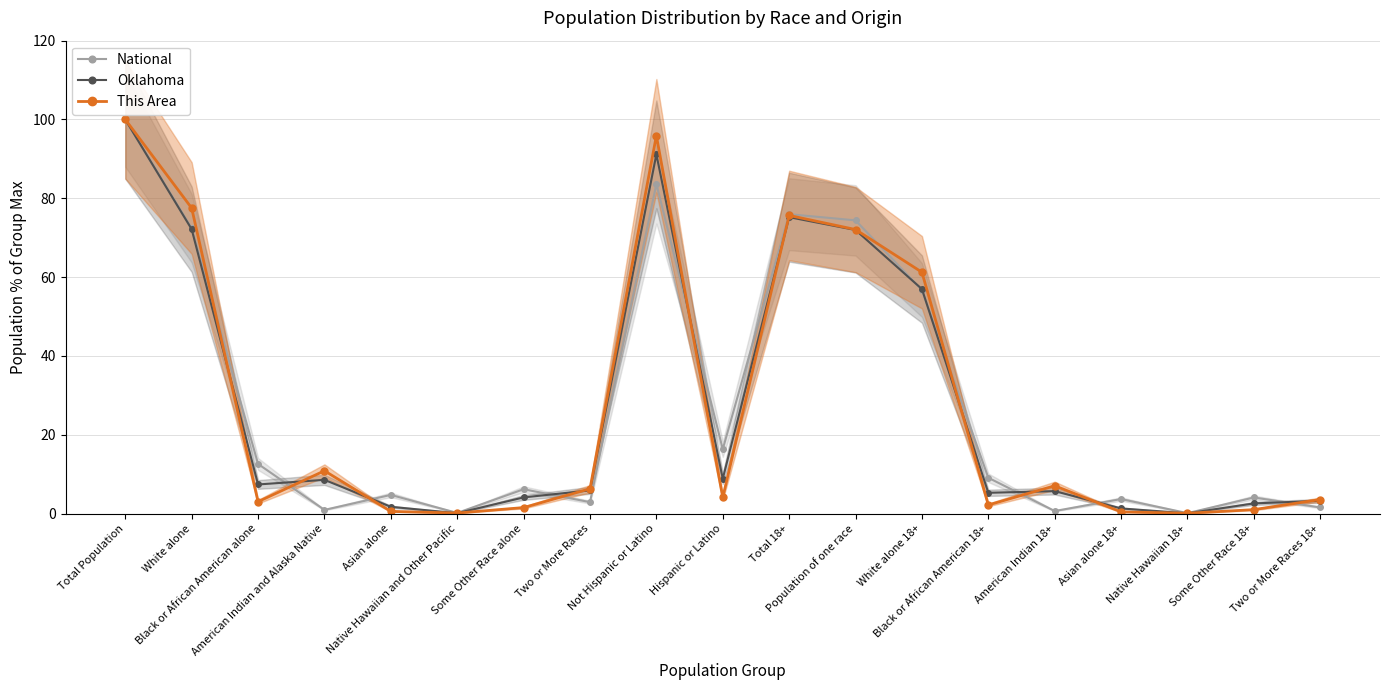

How many times do National and Oklahoma cross each other?

9